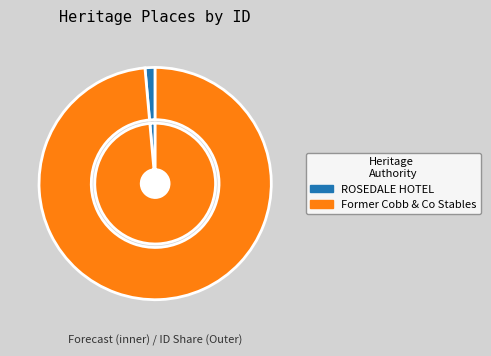

True or false: Former Cobb & Co Stables accounts for 99% of the total.

True